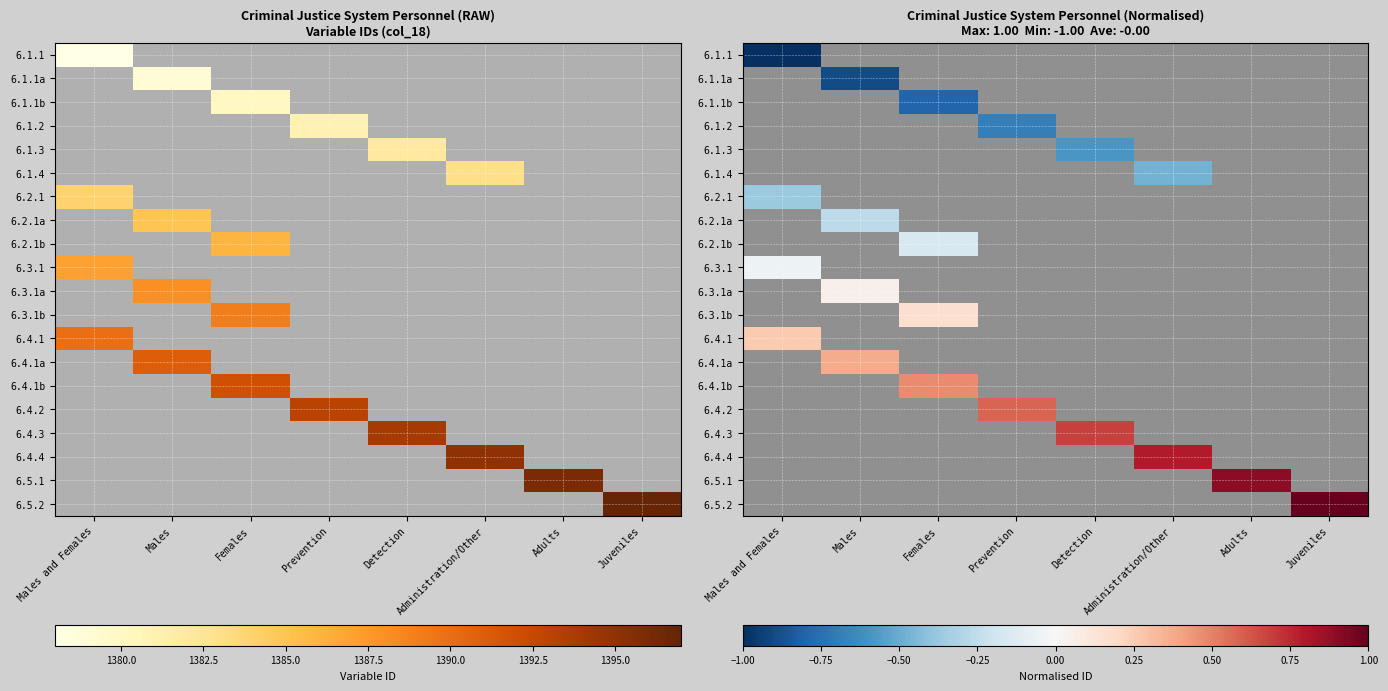

Which category has the lowest value in the 6.4.1a series?

Males and Females